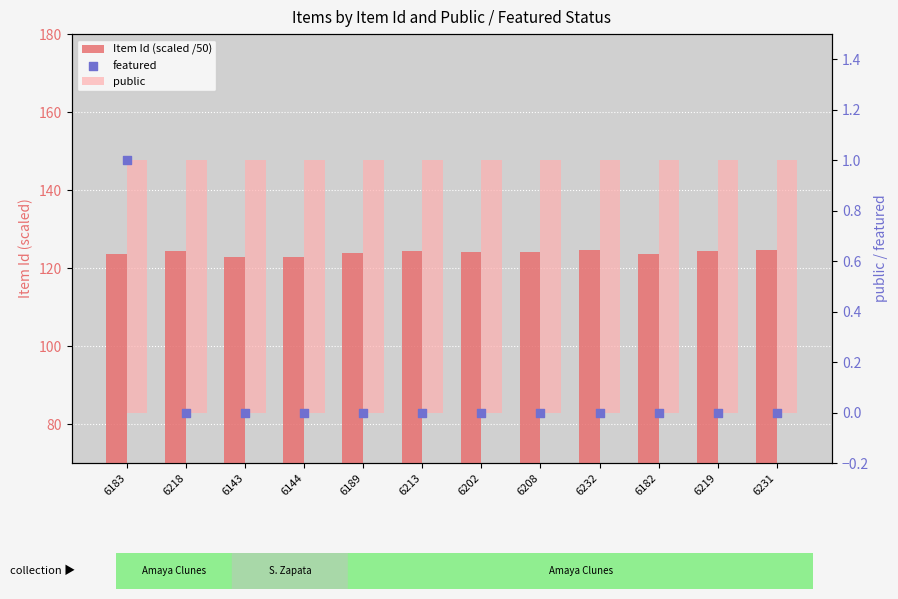

At how many categories does at least one series exceed 100?

12